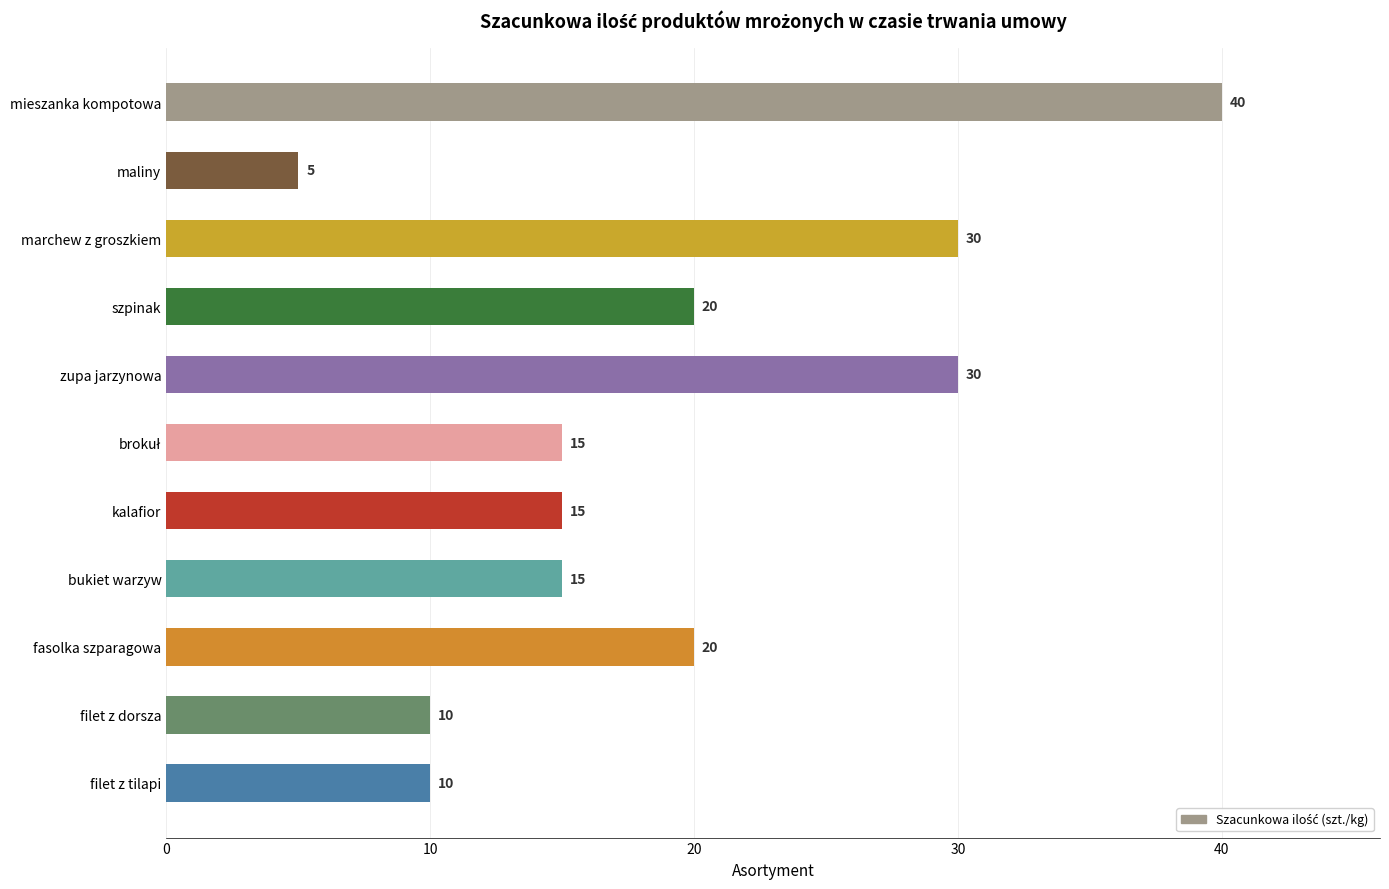

What is the difference between the maximum and minimum values?

35